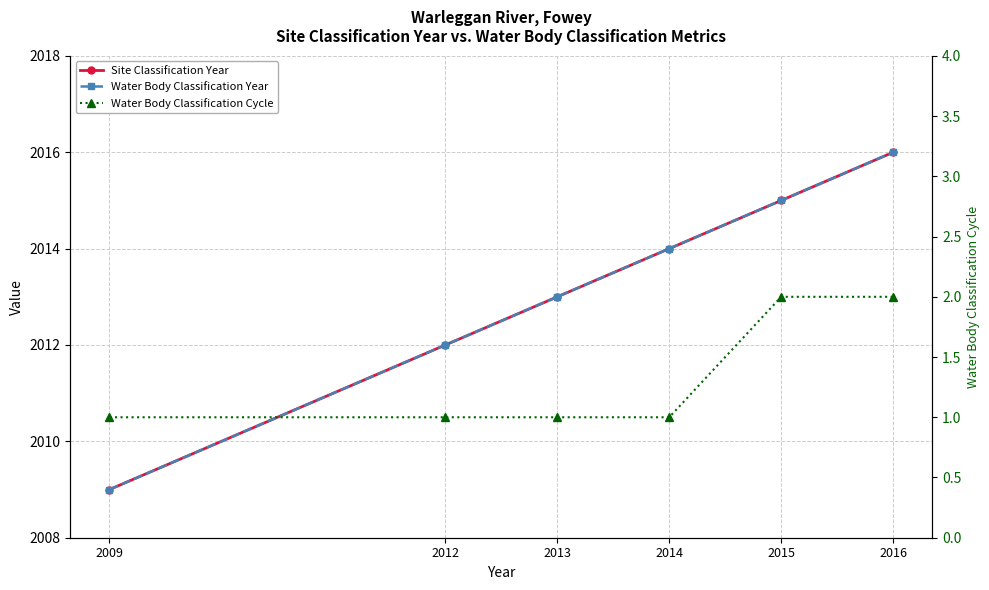

Is this an area chart (filled region under the line)?

No